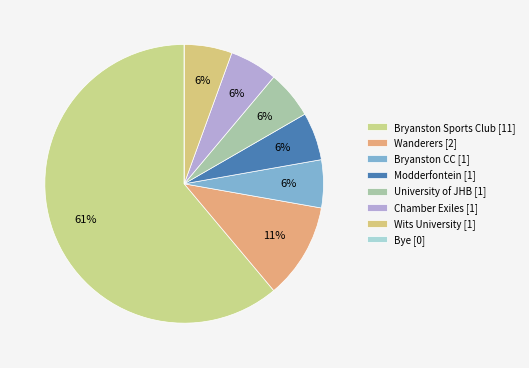

Is there a majority slice in this chart?

Yes